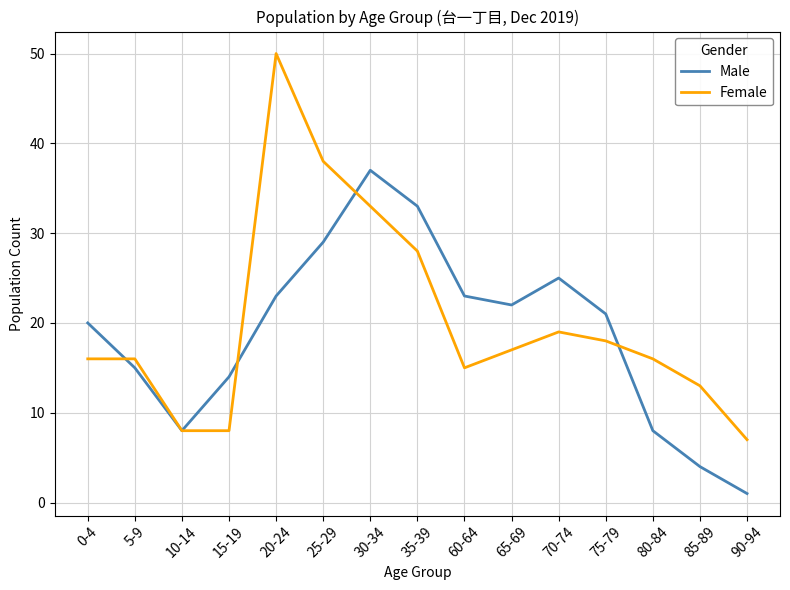

List the series in order of their overall mean, highest first.

Female, Male